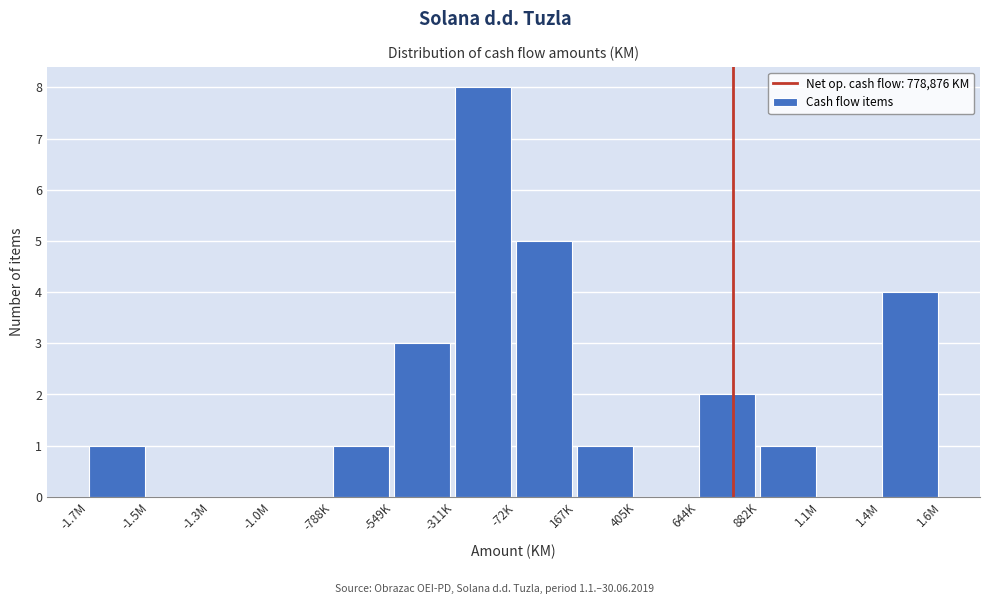

Reading left to right, extract all data points from this chart.

-1.7M=1	-1.5M=0	-1.3M=0	-1.0M=0	-788K=1	-549K=3	-311K=8	-72K=5	167K=1	405K=0	644K=2	882K=1	1.1M=0	1.4M=4